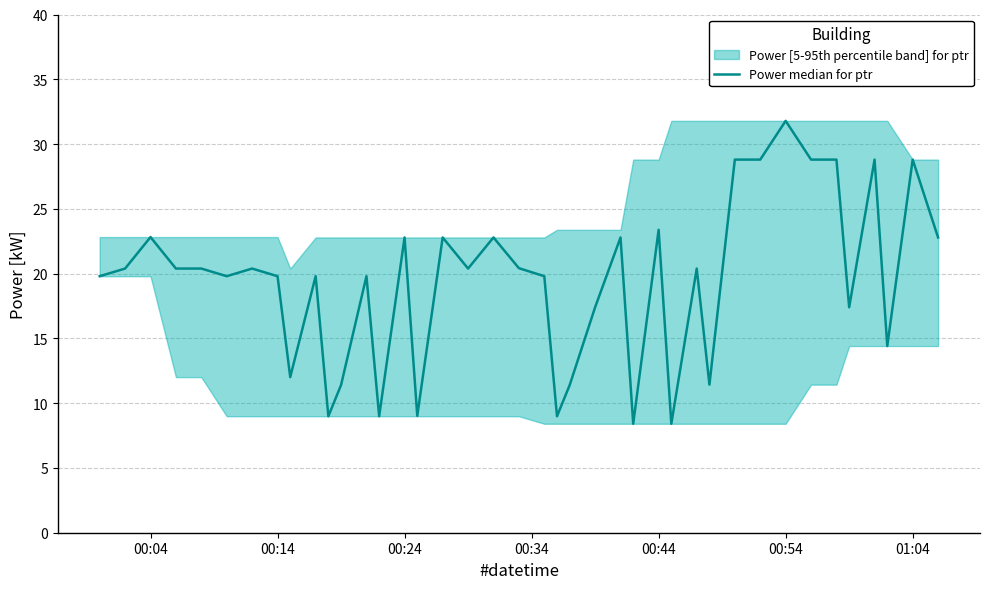

Does the chart display data point markers on the line(s)?

No